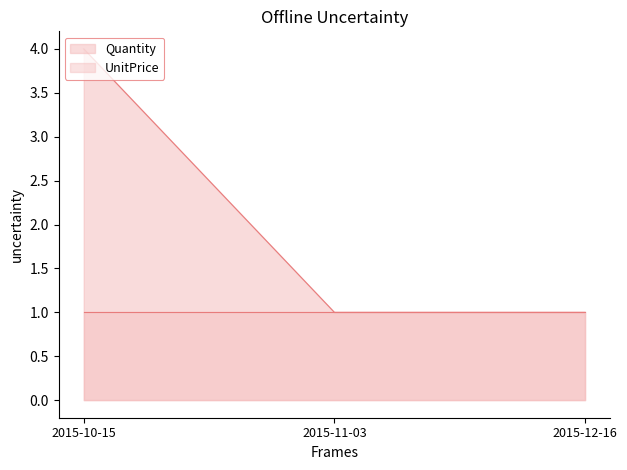

Between 2015-11-03 and 2015-10-15, which is larger?

2015-10-15